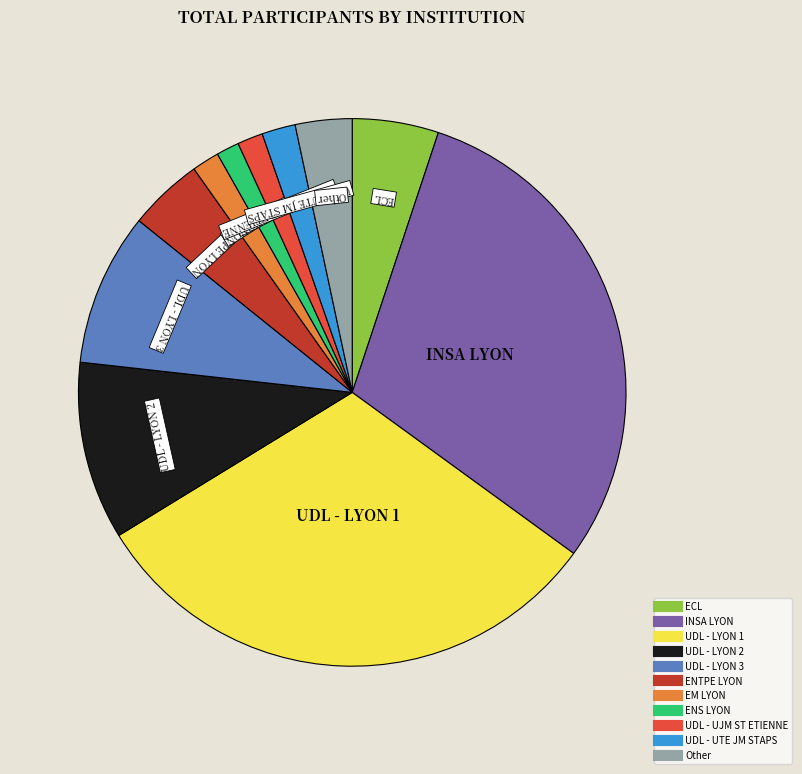

What is the largest slice in the pie chart?

UDL - LYON 1